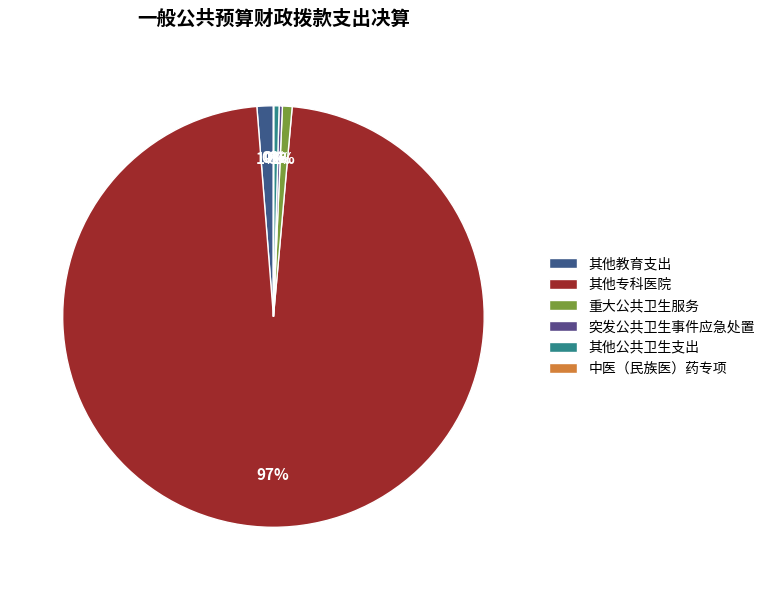

What is the change in value from 突发公共卫生事件应急处置 to 其他公共卫生支出?

+38.5